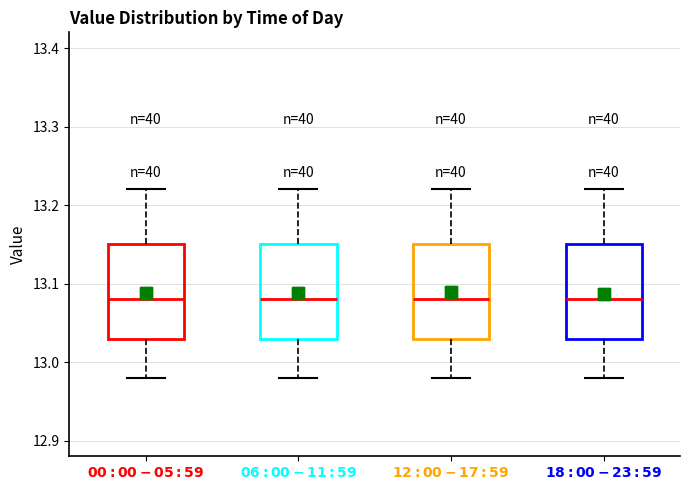

Reading left to right, transcribe this box plot: for each box, give where its median line is, the range the box spans, and where its two whiskers end, as read against the y-axis. The values are not printed on the chart, so give them approximately, as read against the axis.

$\bf{00:00-05:59}$: median 13.08, box 13.03 to 13.15, whiskers 12.98 to 13.22
$\bf{06:00-11:59}$: median 13.08, box 13.03 to 13.15, whiskers 12.98 to 13.22
$\bf{12:00-17:59}$: median 13.08, box 13.03 to 13.15, whiskers 12.98 to 13.22
$\bf{18:00-23:59}$: median 13.08, box 13.03 to 13.15, whiskers 12.98 to 13.22